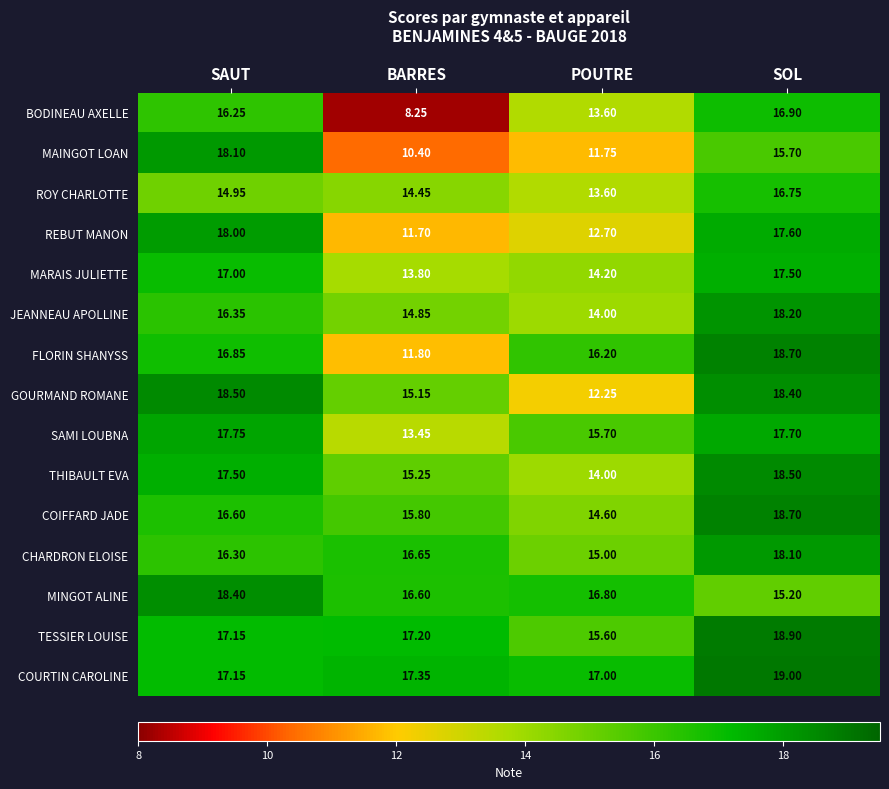

Which series has the largest range (max minus min)?

BODINEAU AXELLE